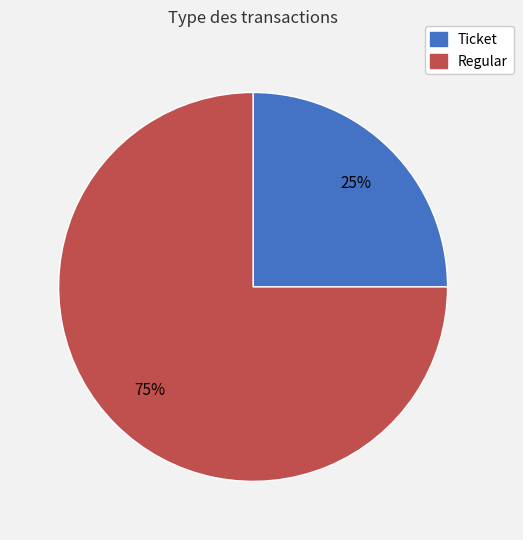

Combined, do Regular and Ticket account for over 50%?

Yes